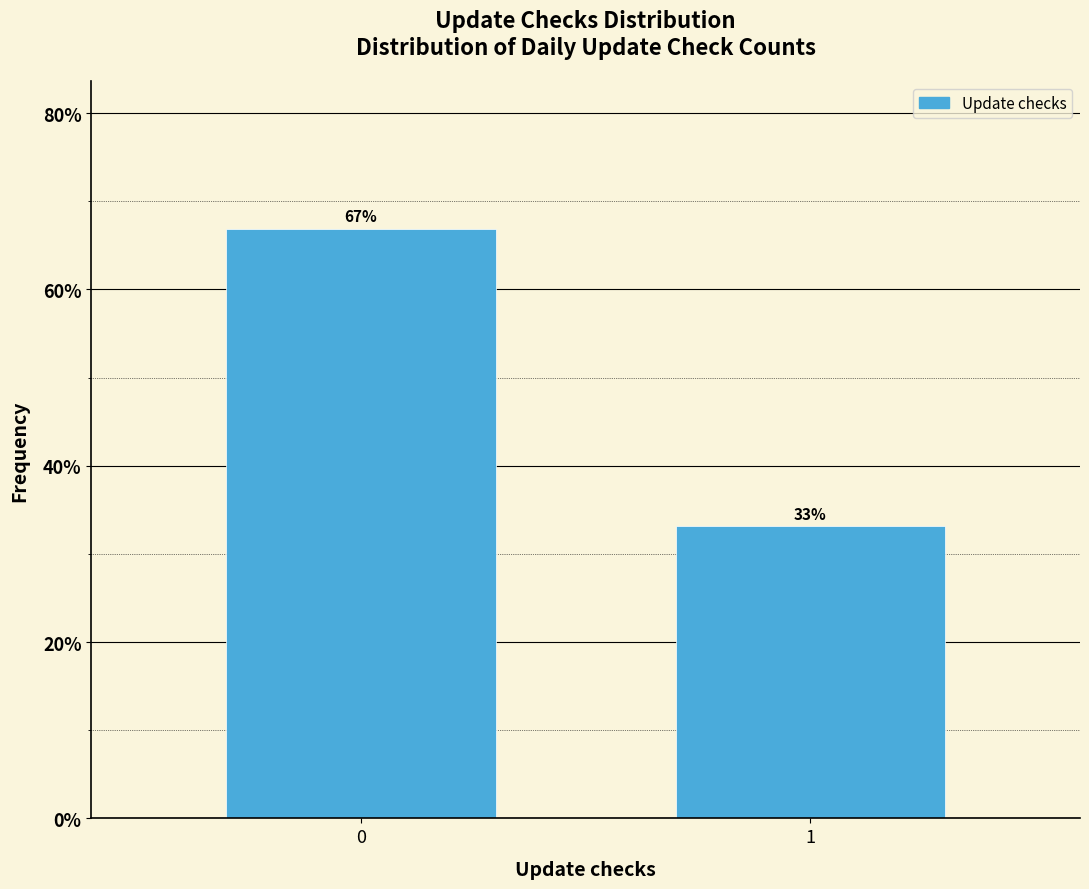

What is the average value?

50.0